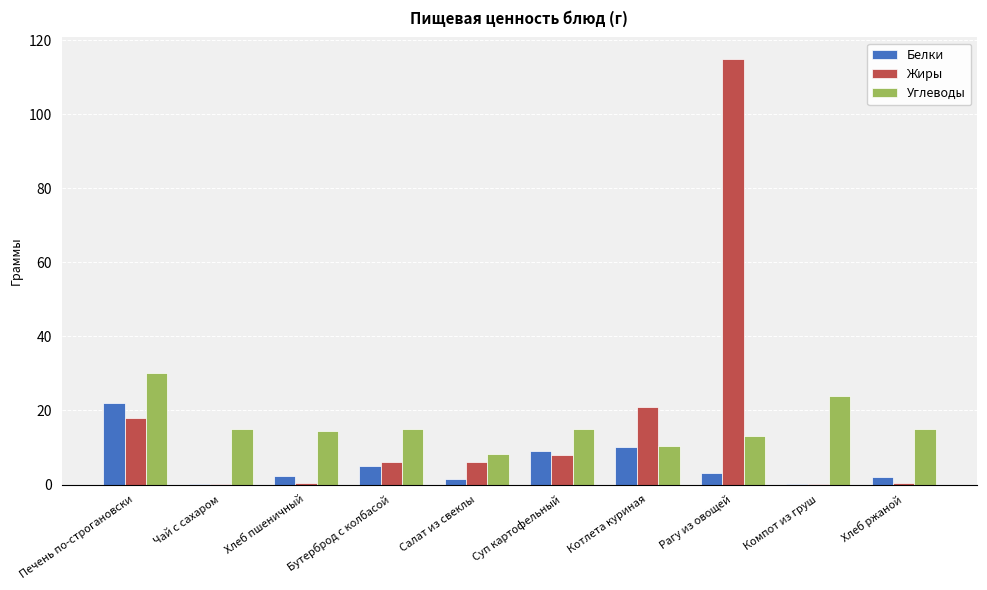

How many series are shown in this chart?

3